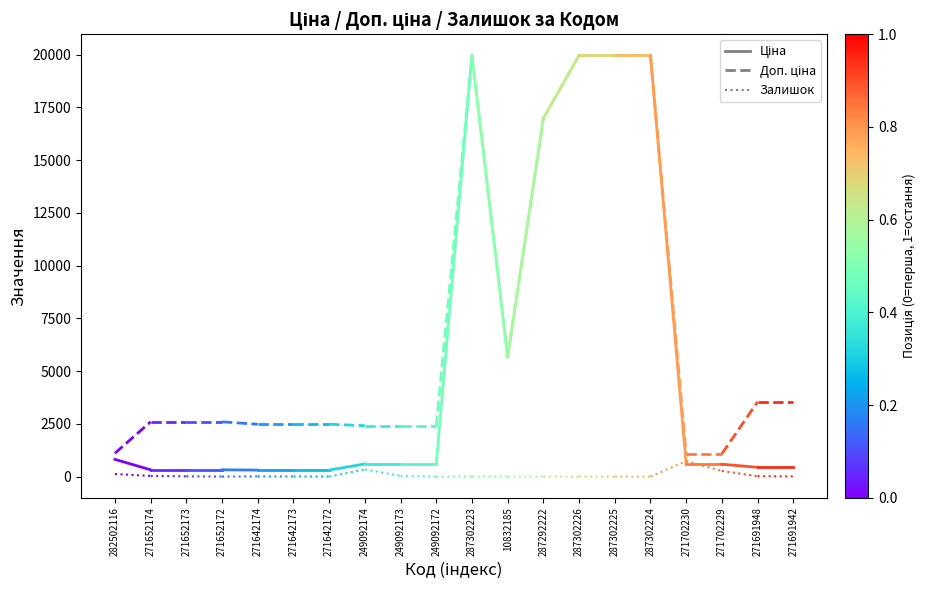

At how many categories does at least one series exceed 90?

2